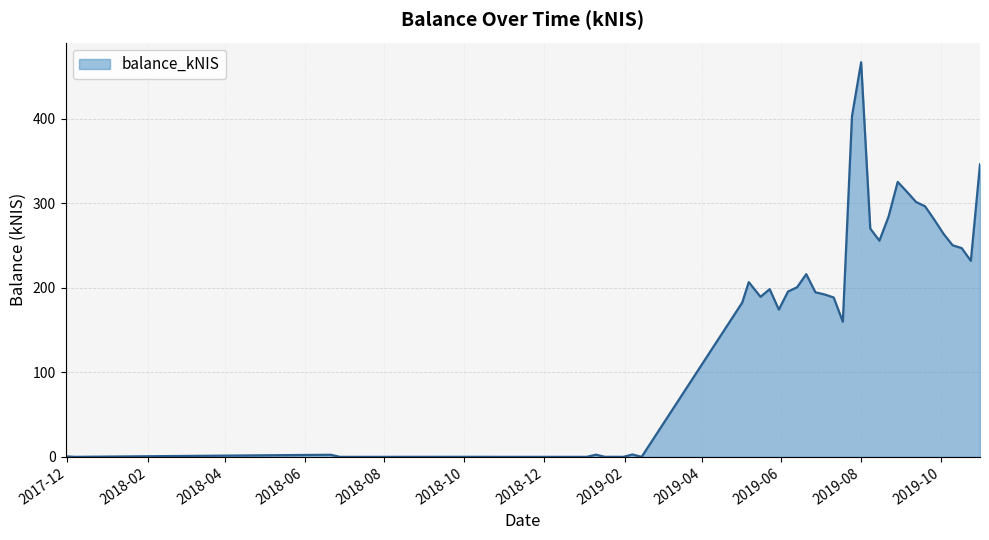

What is the difference between the maximum and minimum values?

467.1